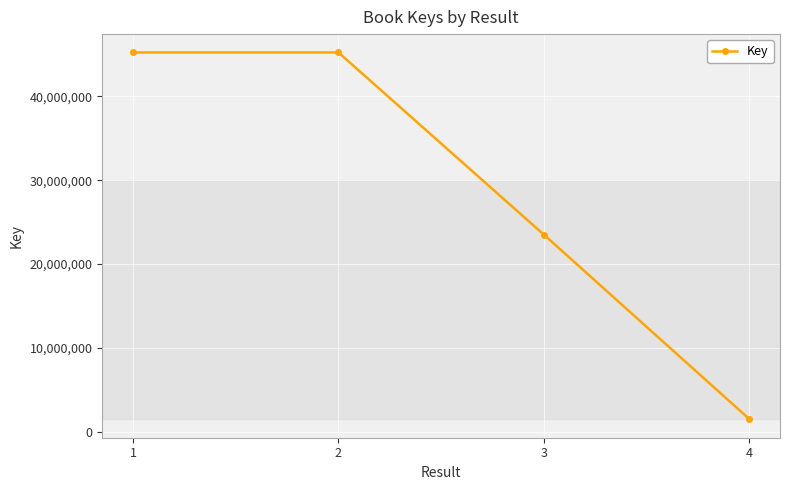

What is the value of the 3rd point from the left?

23517762